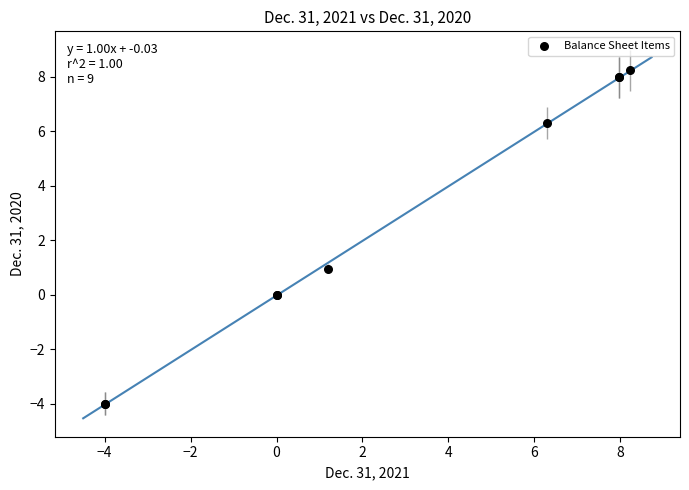

What Y value in the scatter plot is closest to 2?

1.0